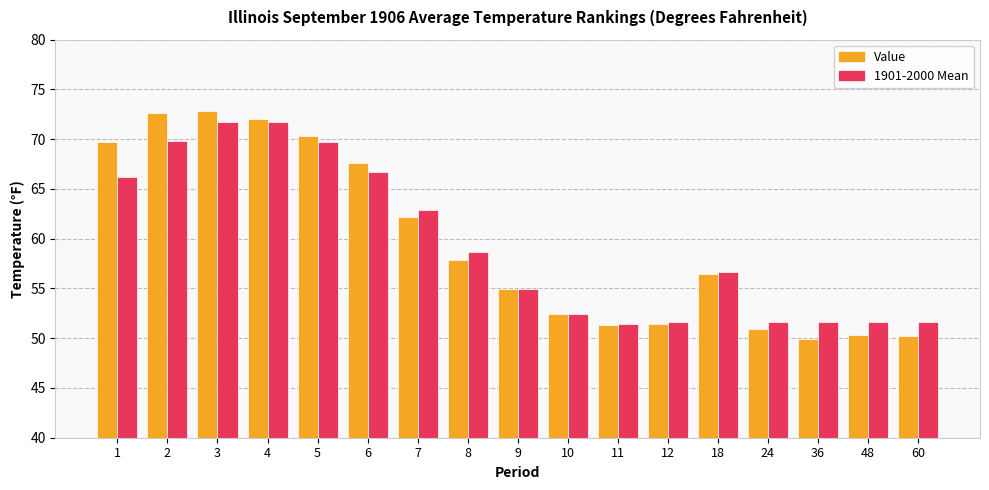

What is the difference between the highest and lowest values at 60?

1.4